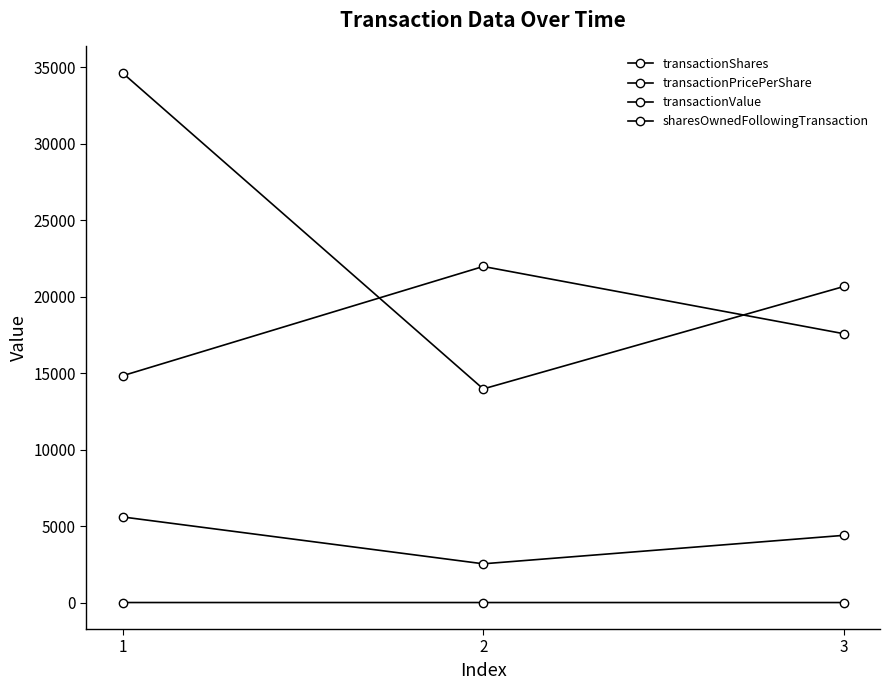

What is the value of the transactionValue point at the 1st from the left?

34619.0